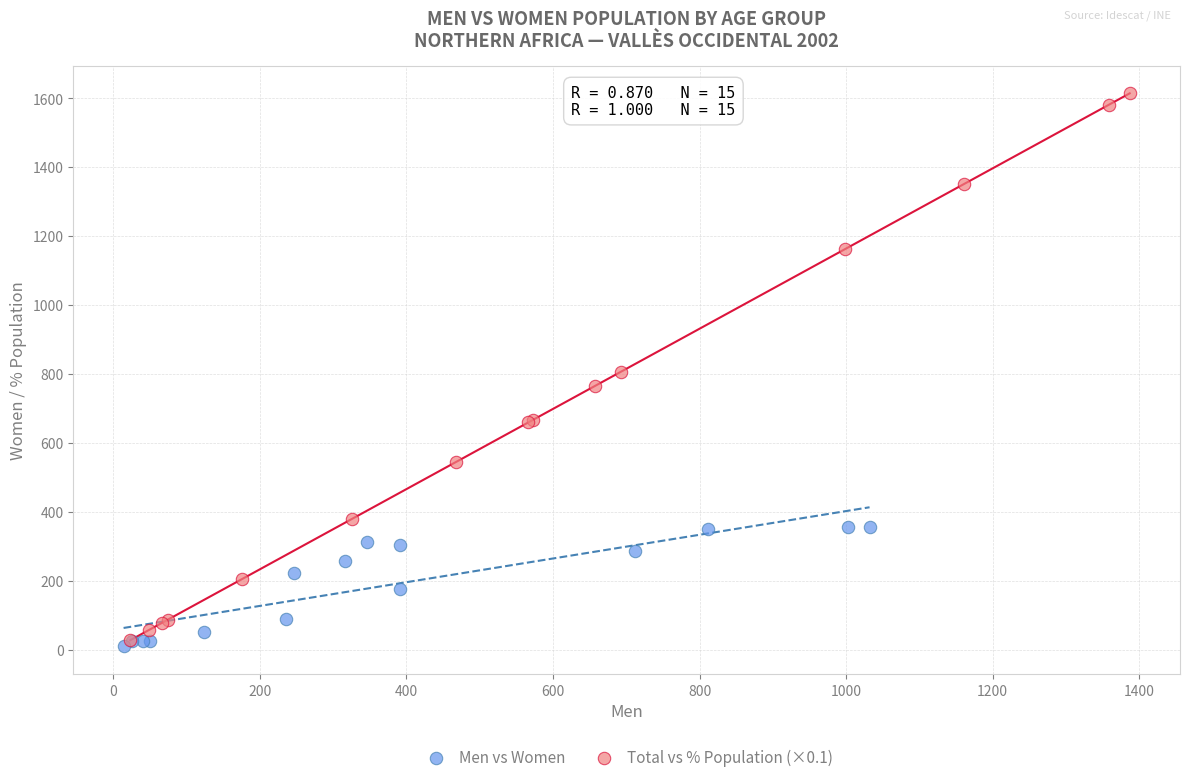

Which series reaches the maximum Y coordinate?

Total vs % Population (×0.1)